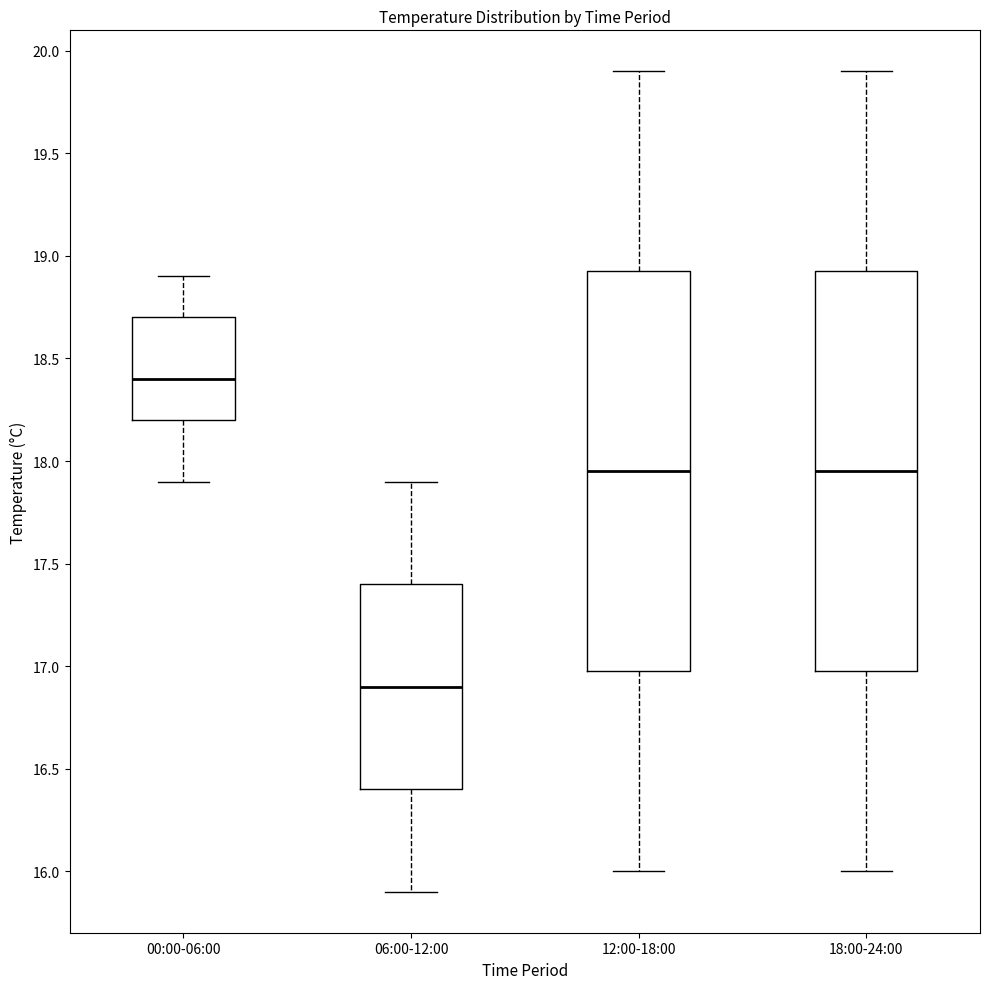

Where does the upper whisker of the box for 12:00-18:00 end on the y-axis? The values are not printed on the chart, so give them approximately, as read against the axis.

19.90